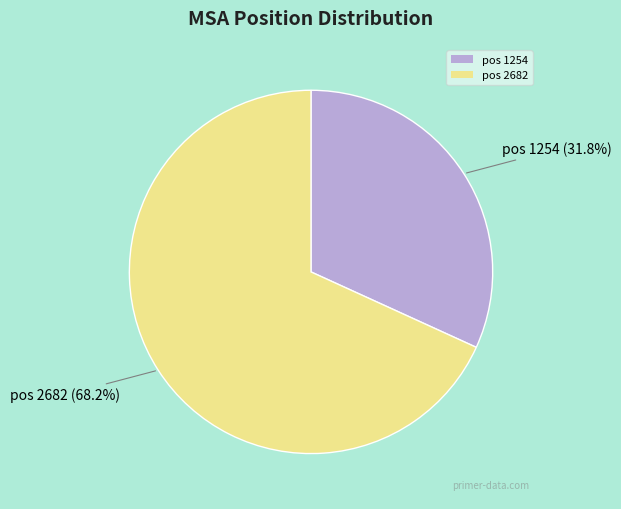

How many slices are in this pie chart?

2